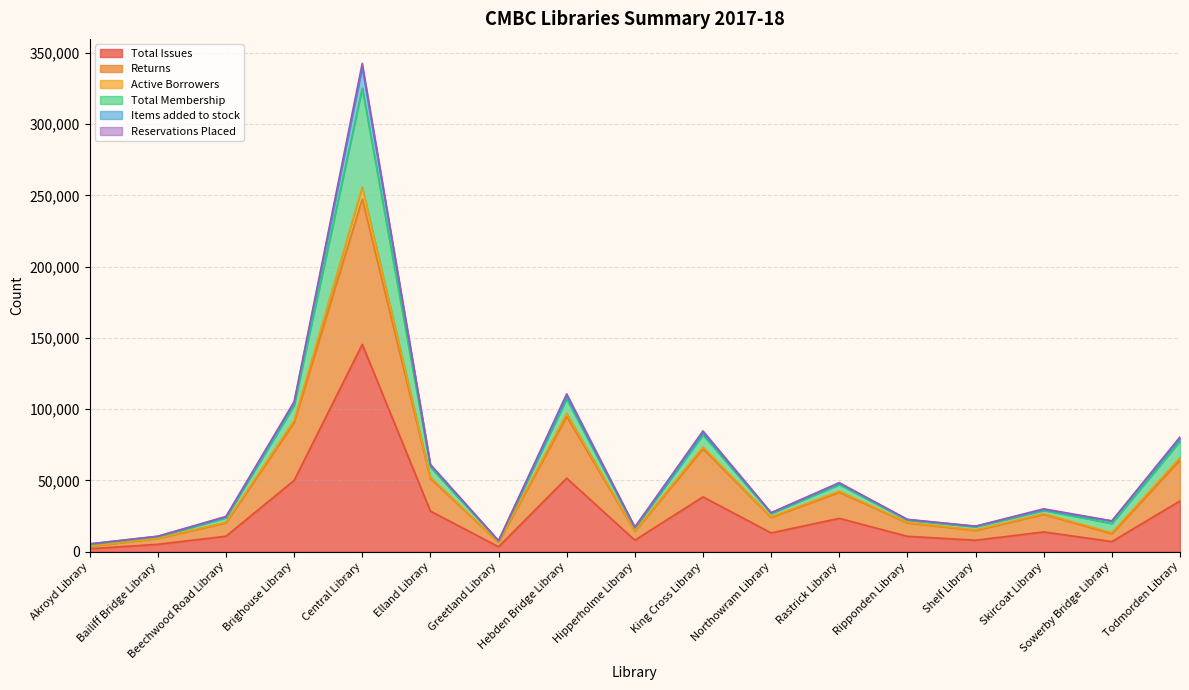

What value does the Total Issues series have at King Cross Library, to the nearest 50?

38500